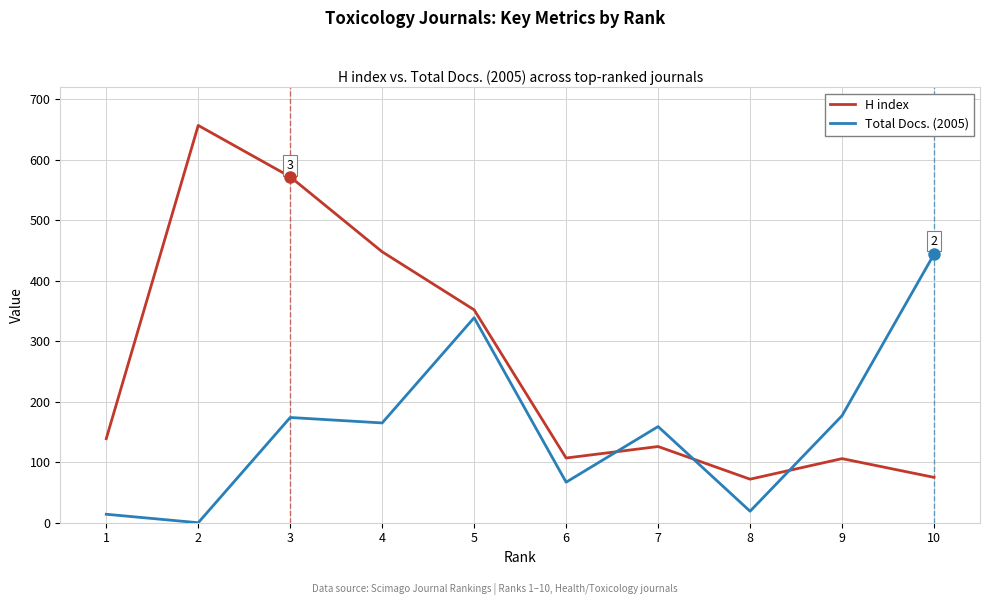

Which series has the largest total across all categories?

H index